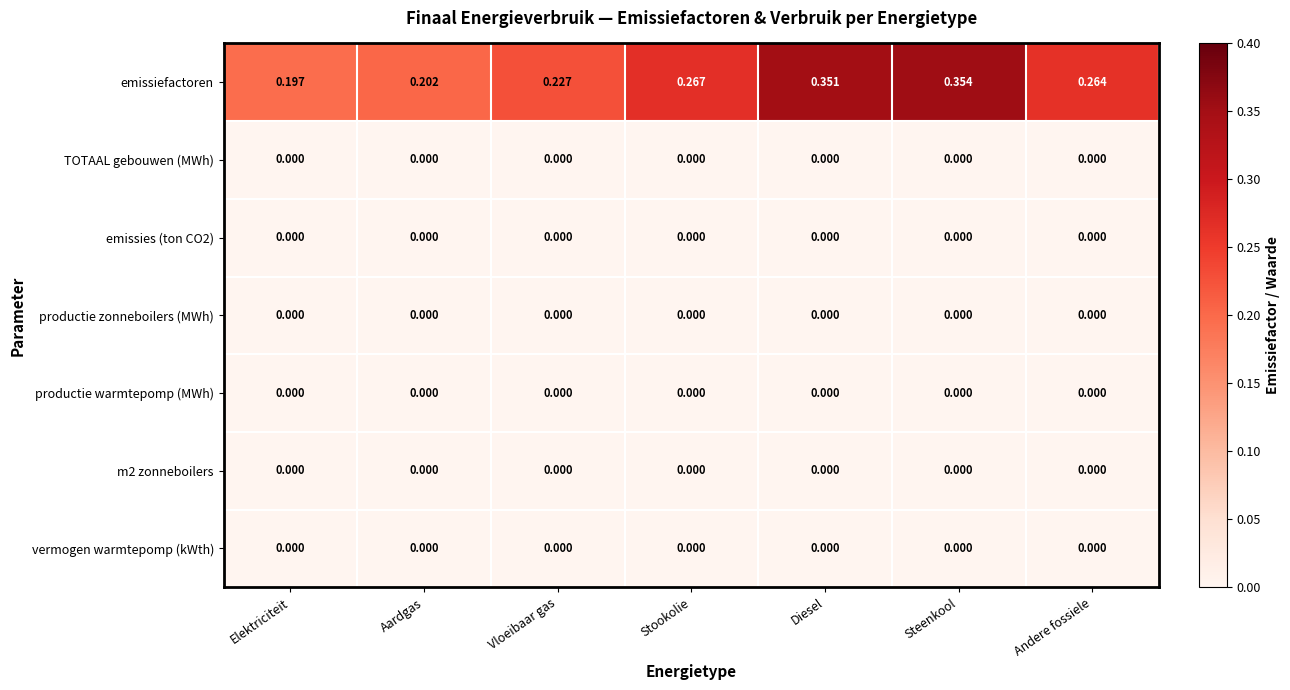

At how many categories does at least one series exceed 0?

7